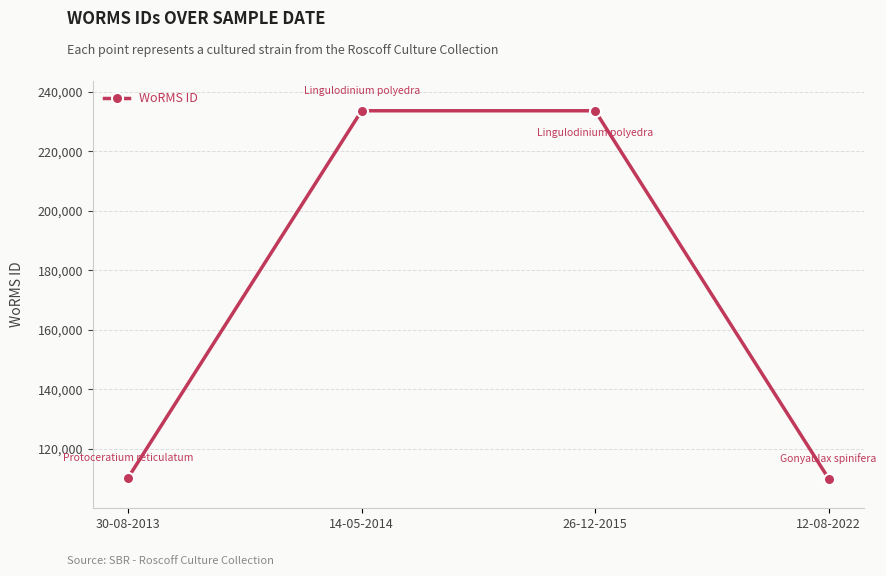

What is the label of the 4th point from the right?

30-08-2013